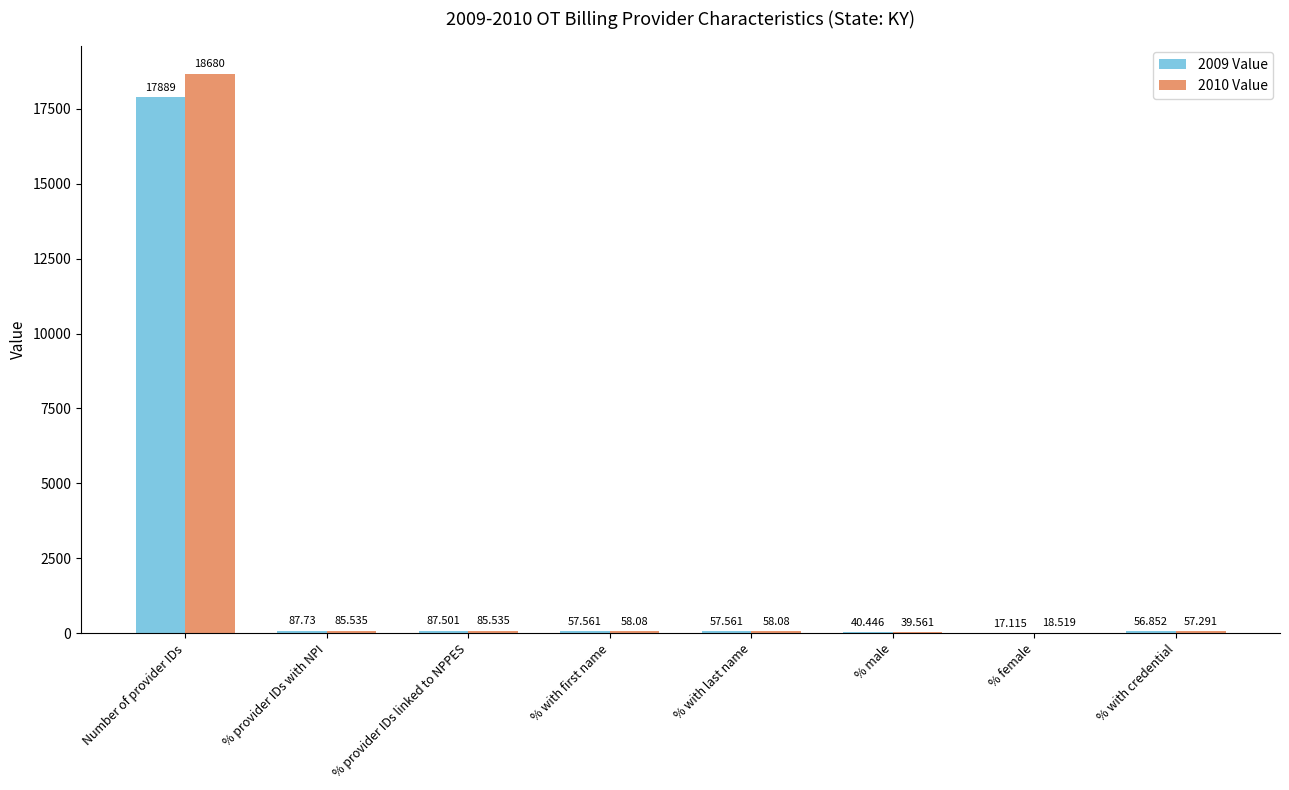

At which category does the chart reach its peak across all series?

Number of provider IDs